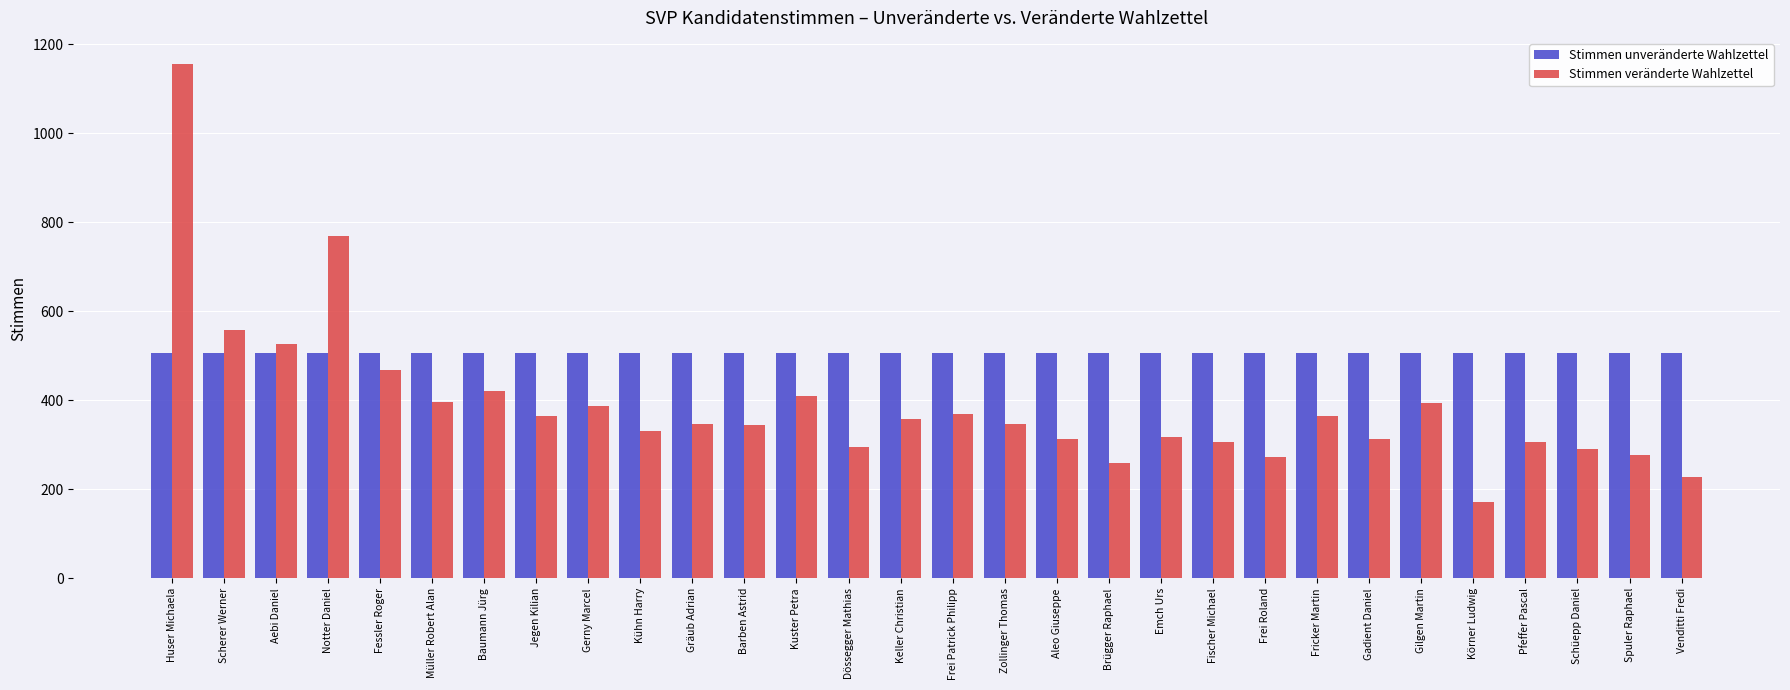

How many series are shown in this chart?

2